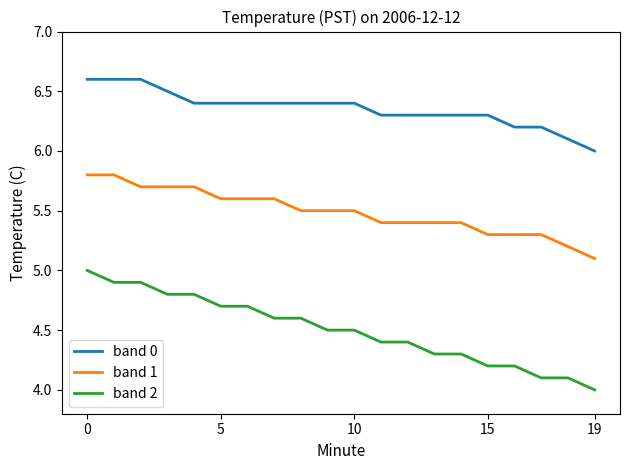

Rank the series by their maximum value, from lowest to highest.

band 2, band 1, band 0